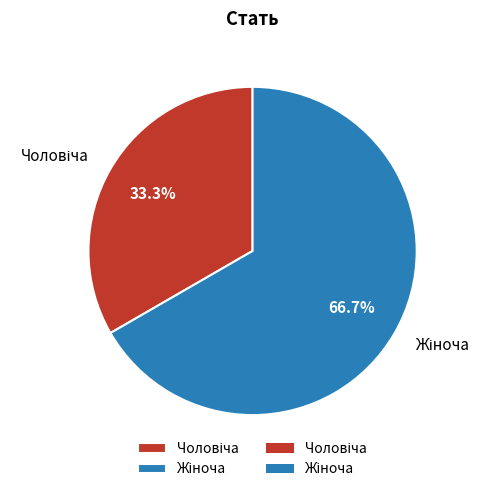

Count the number of slices in the pie.

2